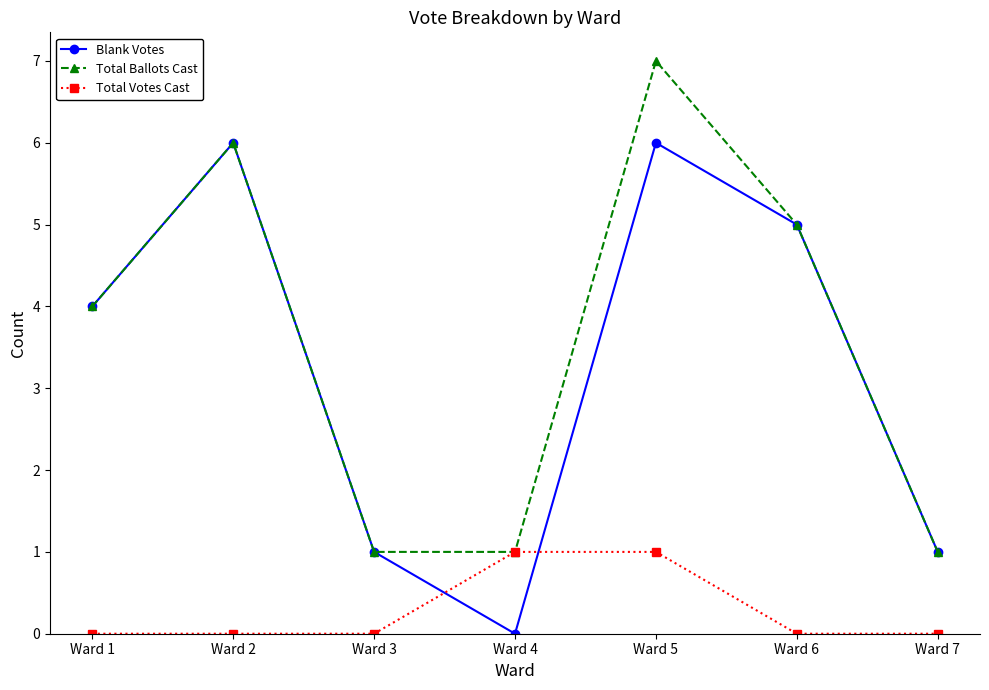

At how many categories does at least one series exceed 0?

7